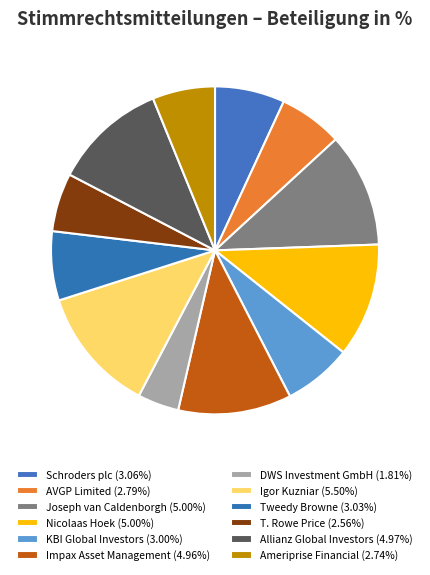

Count the number of slices in the pie.

12